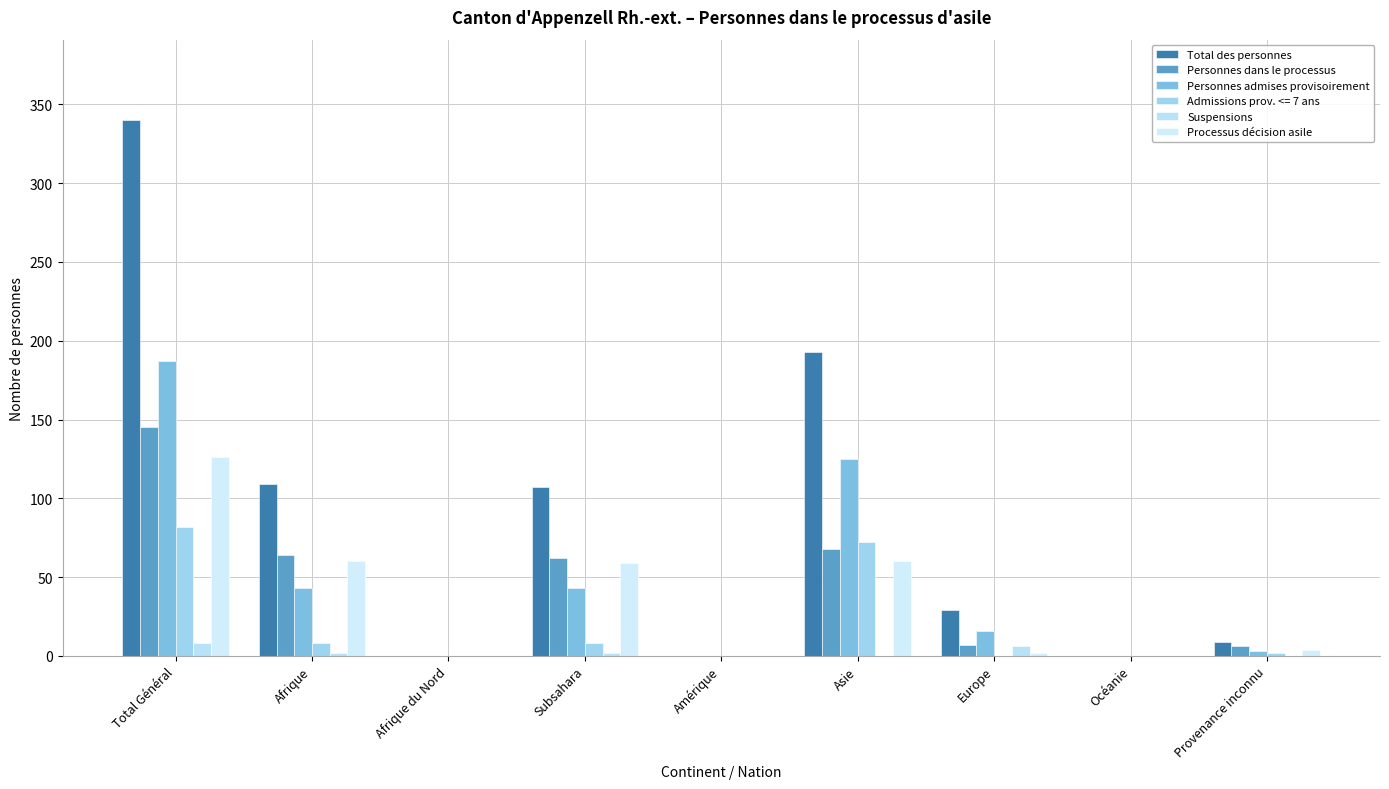

True or false: Processus décision asile has a value of 0 at Amérique.

True